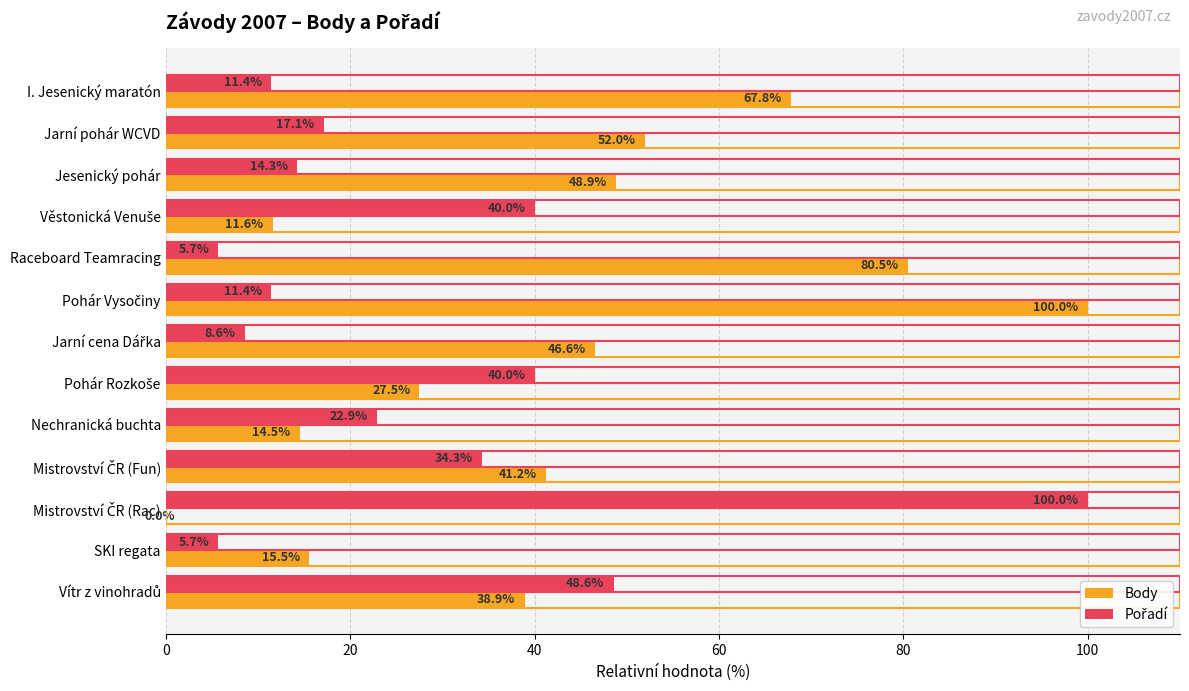

Which series has the largest total across all categories?

Body